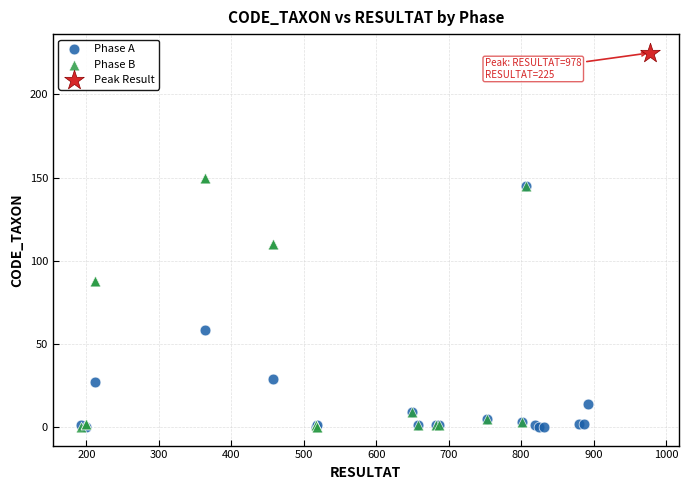

Which series reaches the maximum Y coordinate?

Peak Result